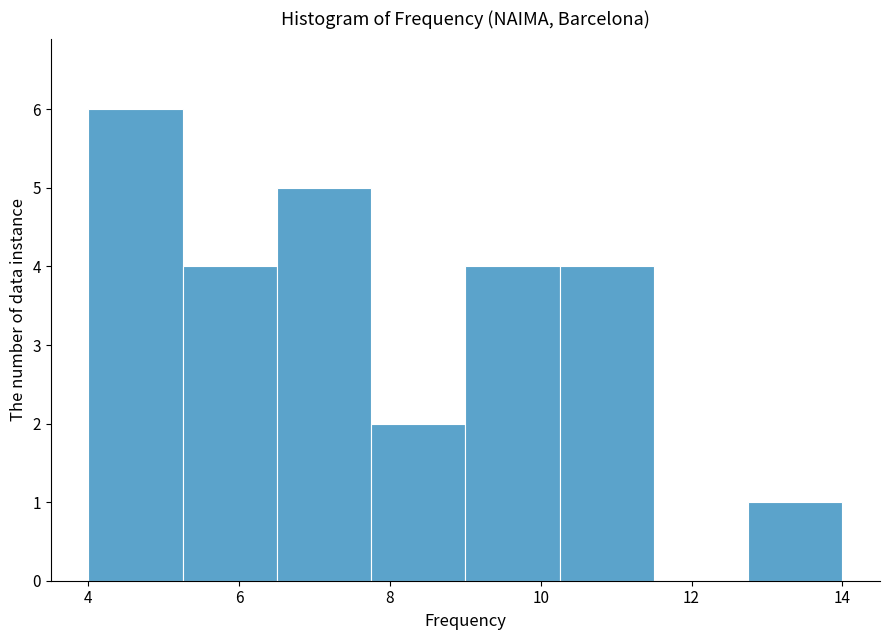

Reading left to right, list every bar in this chart as the range it spans on the x-axis followed by its height. Neither the bar edges nor the heights are printed on the chart, so give them approximately, as read against the axes.

4.00 to 5.25: 6
5.25 to 6.50: 4
6.50 to 7.75: 5
7.75 to 9.00: 2
9.00 to 10.25: 4
10.25 to 11.50: 4
11.50 to 12.75: 0
12.75 to 14.00: 1